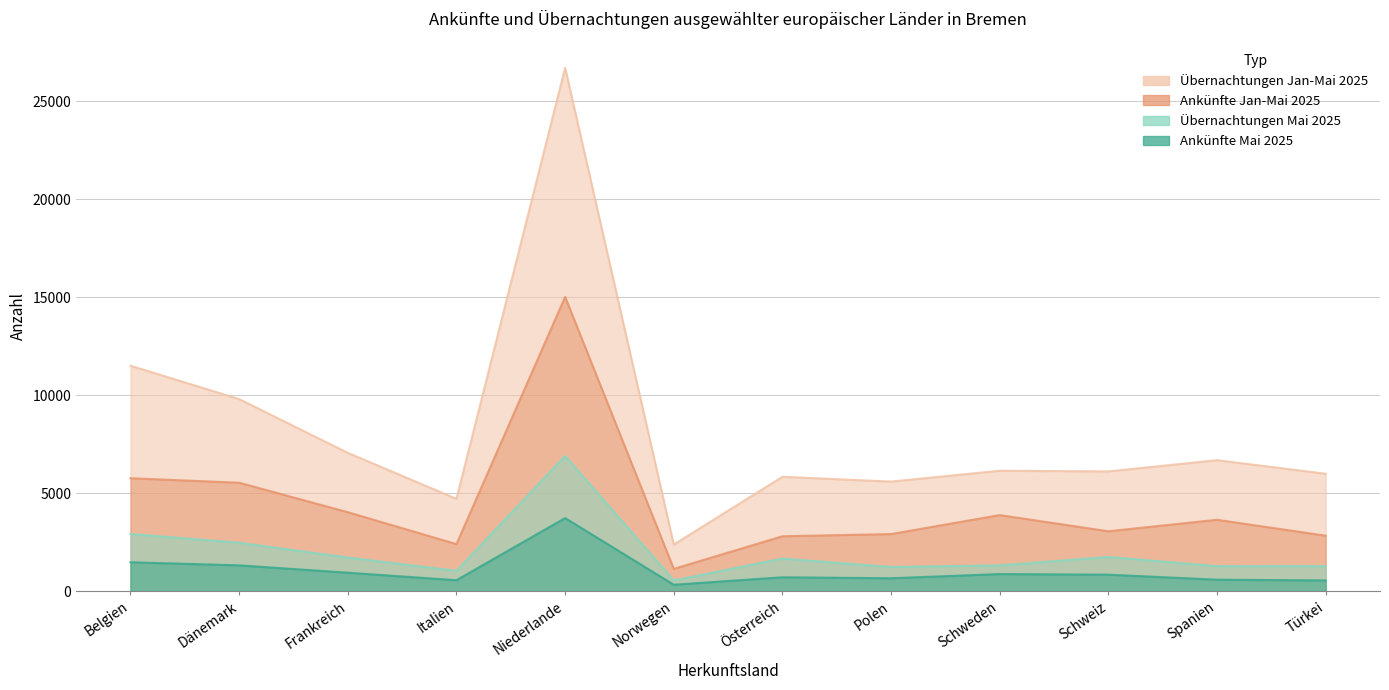

Where is the first local maximum for Ankünfte Mai 2025?

Niederlande